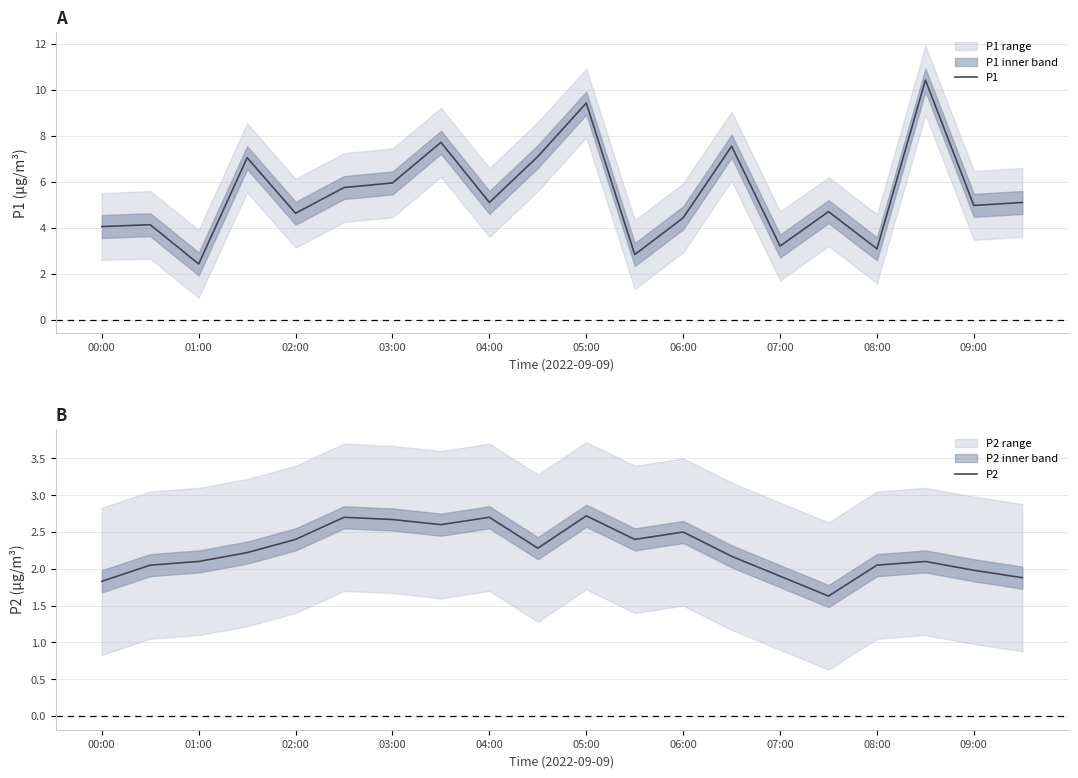

What is the difference between the maximum and second lowest values in the P1 series?

7.6